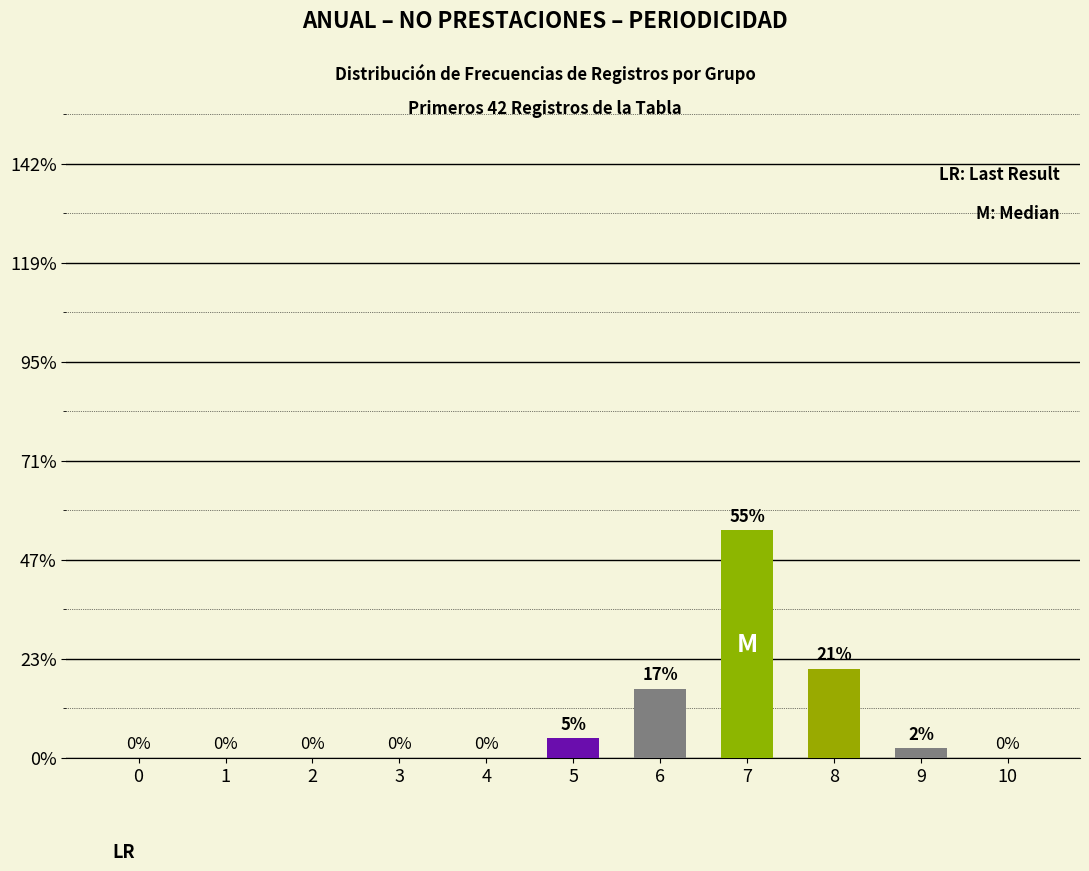

Are the bars horizontal?

No